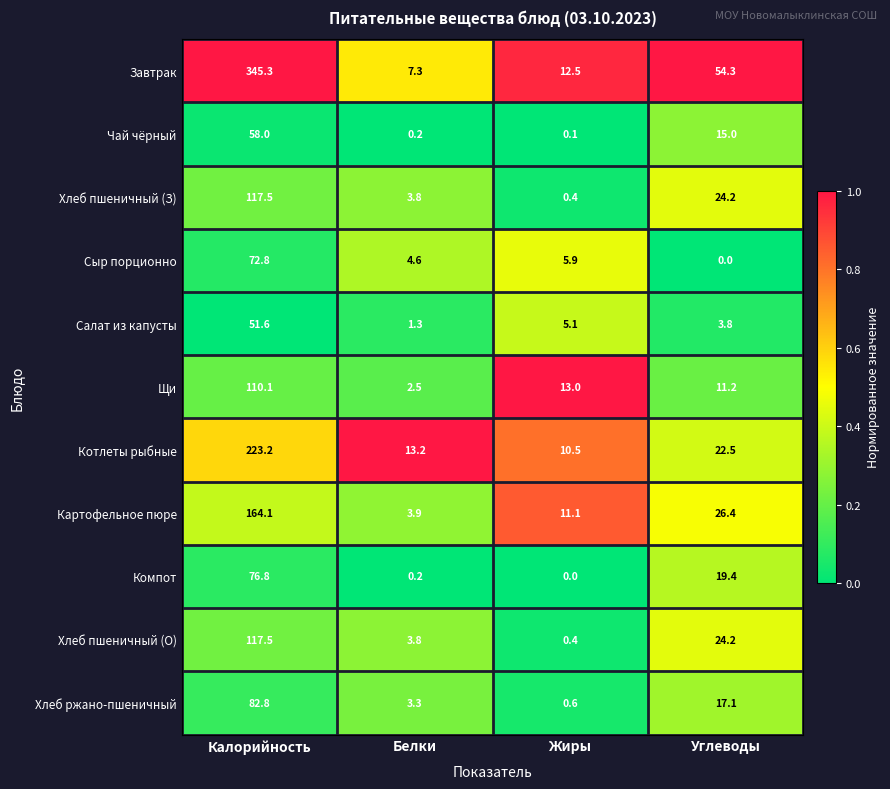

Which series has the largest total across all categories?

Завтрак